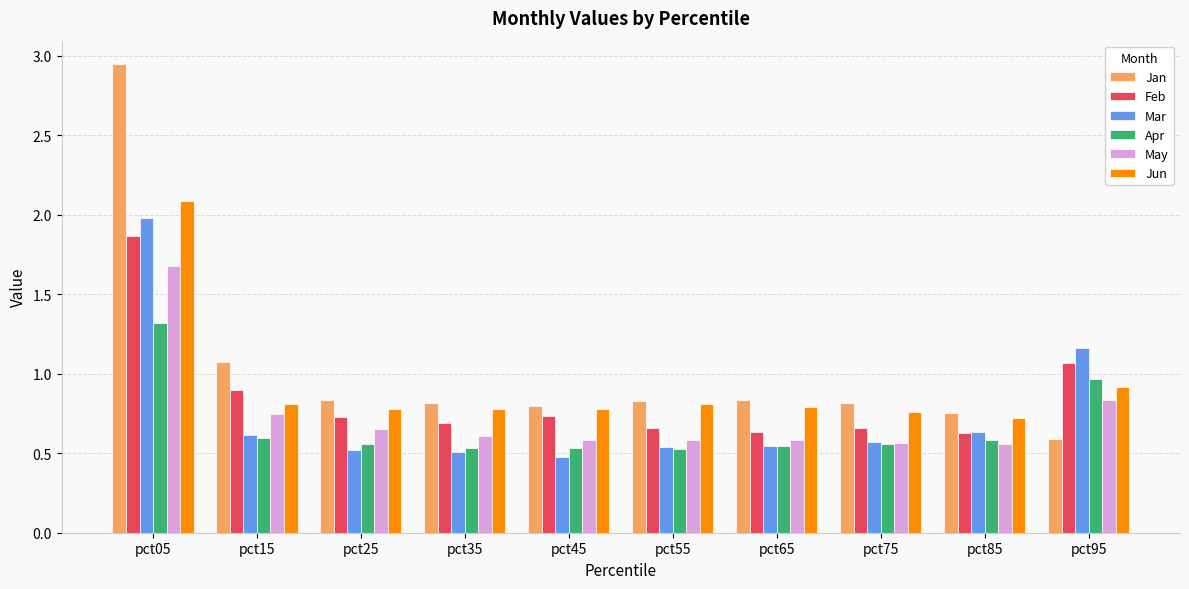

Does the chart contain any negative values?

No